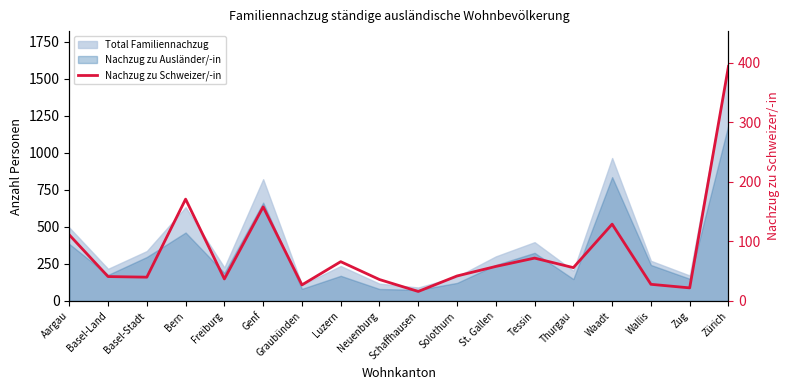

Does the chart display data point markers on the line(s)?

No